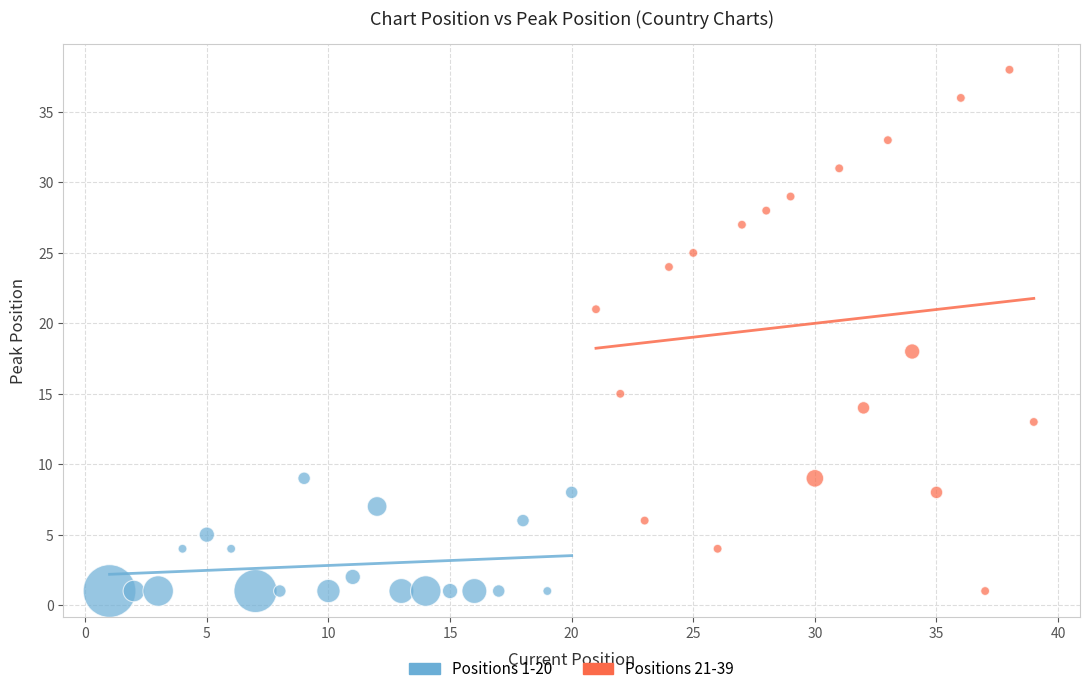

Which series has the widest spread of Y values?

Positions 21-39